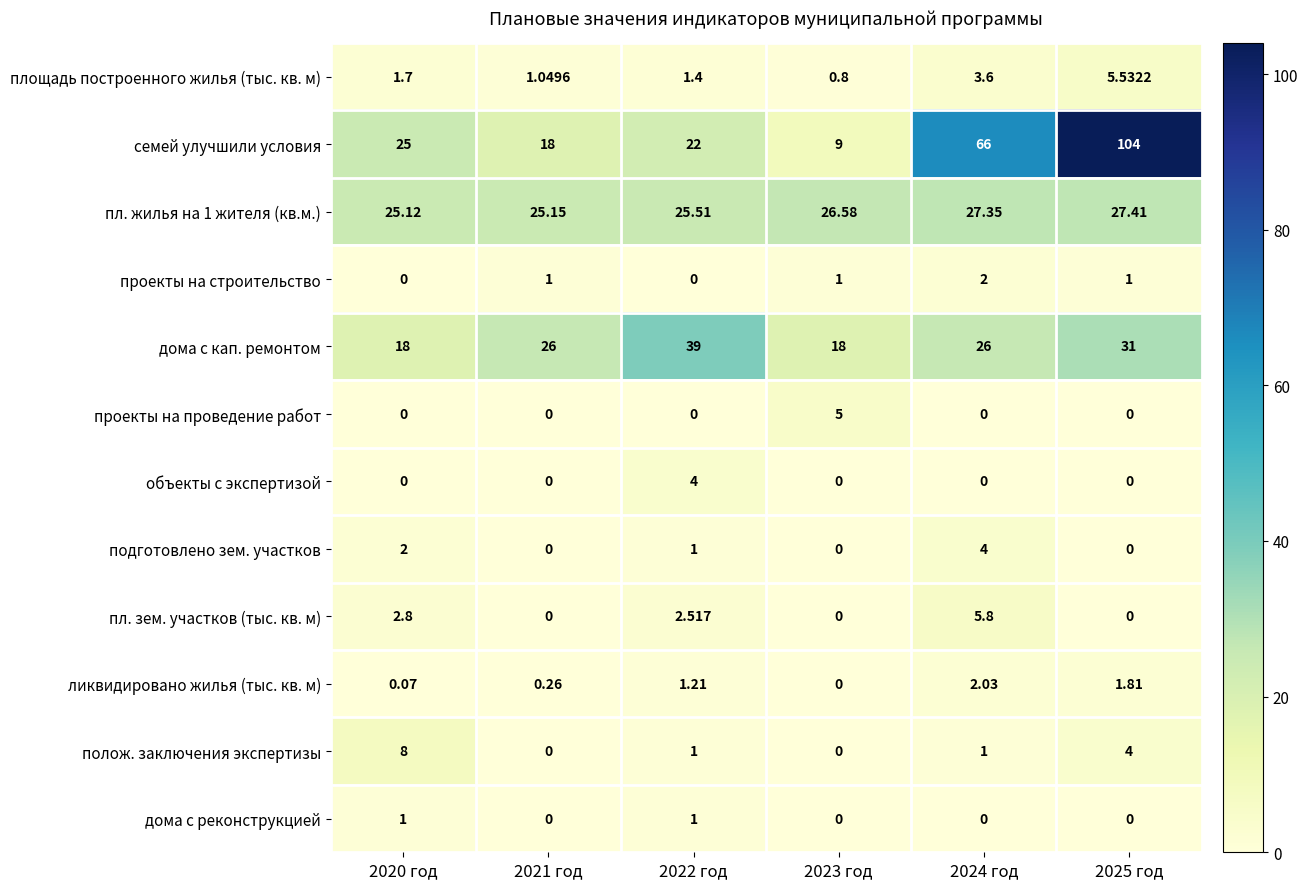

At which category is the sum across all series the highest?

2025 год